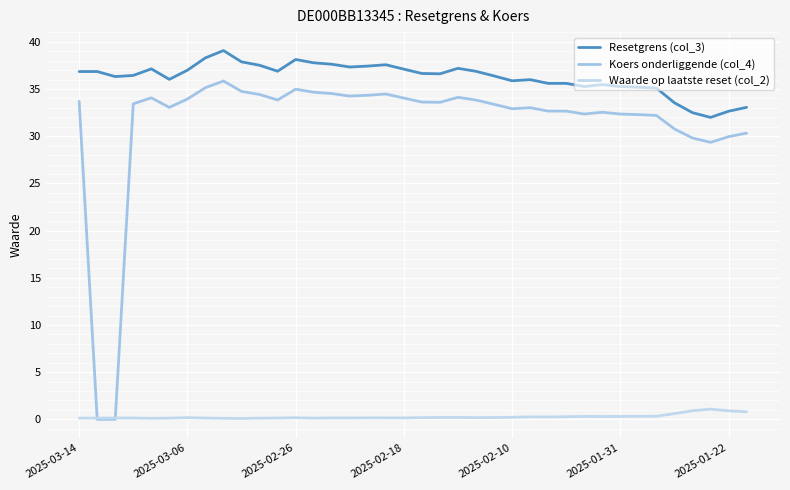

How many lines are shown in the chart?

3